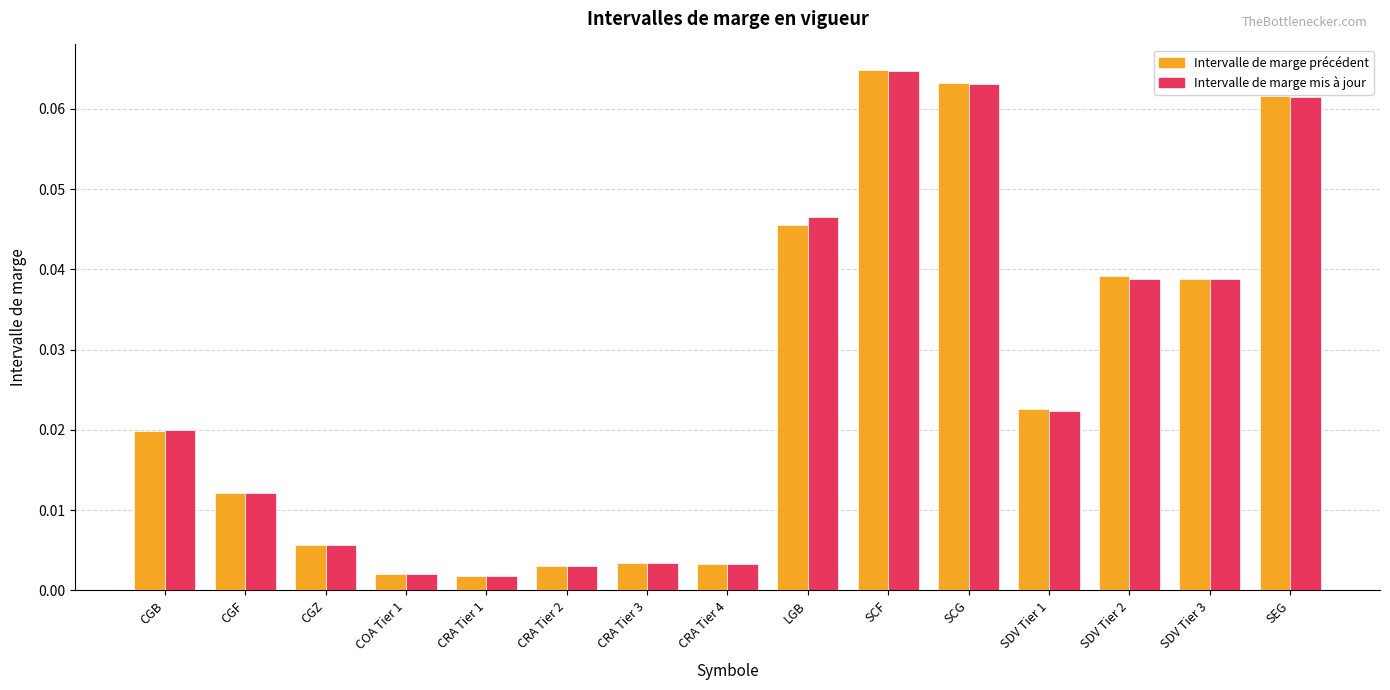

Are the bars grouped side by side (vs. stacked)?

Yes